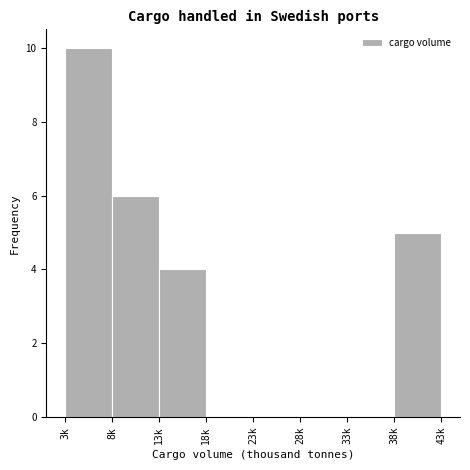

Reading right to left, extract all data points from this chart.

38k=5	33k=0	28k=0	23k=0	18k=0	13k=4	8k=6	3k=10